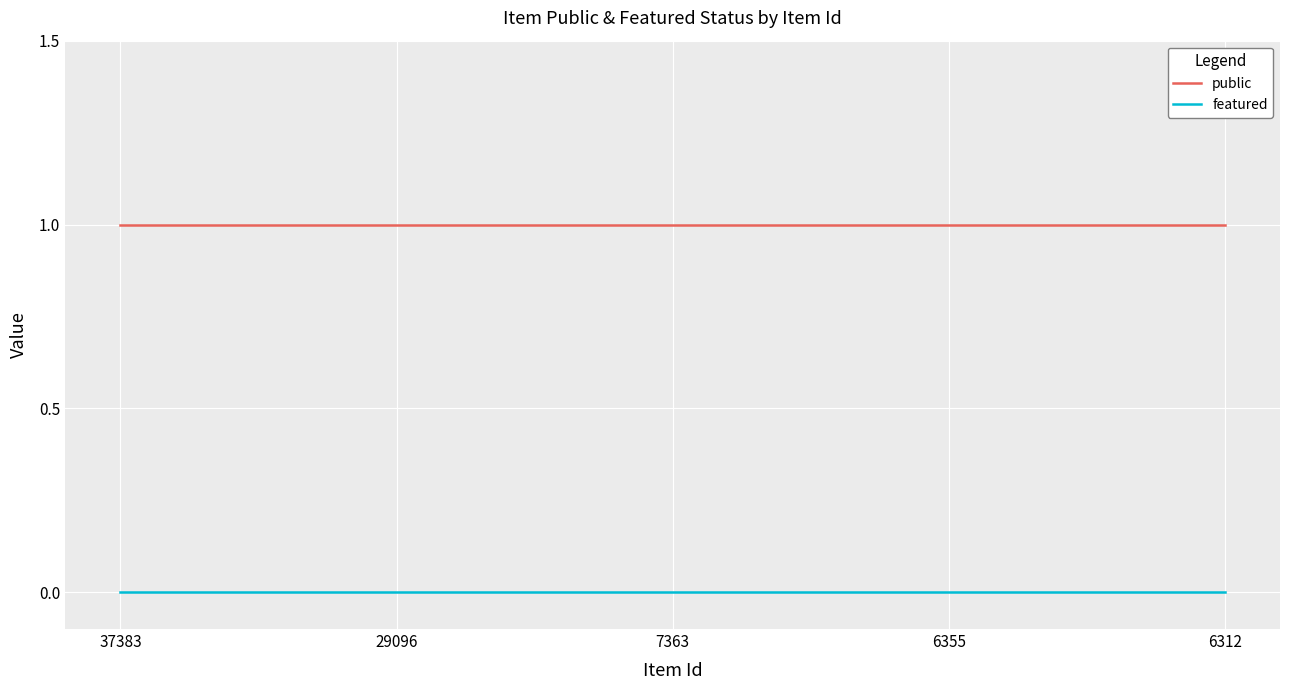

What is the spread (max minus min) of values at 6312?

1